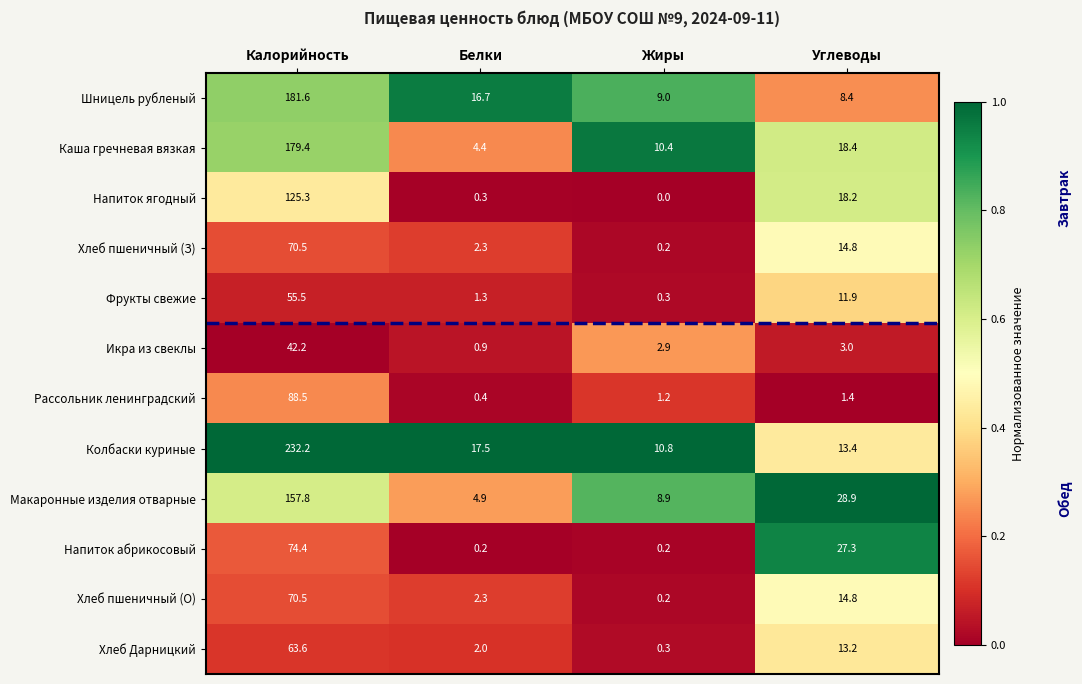

Which series has the largest total across all categories?

Колбаски куриные